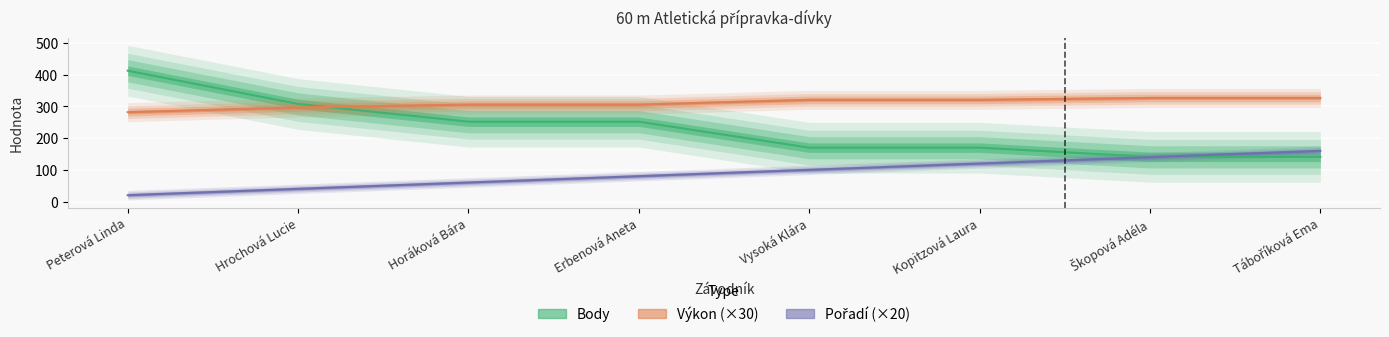

What is the label of the 5th point from the left?

Vysoká Klára